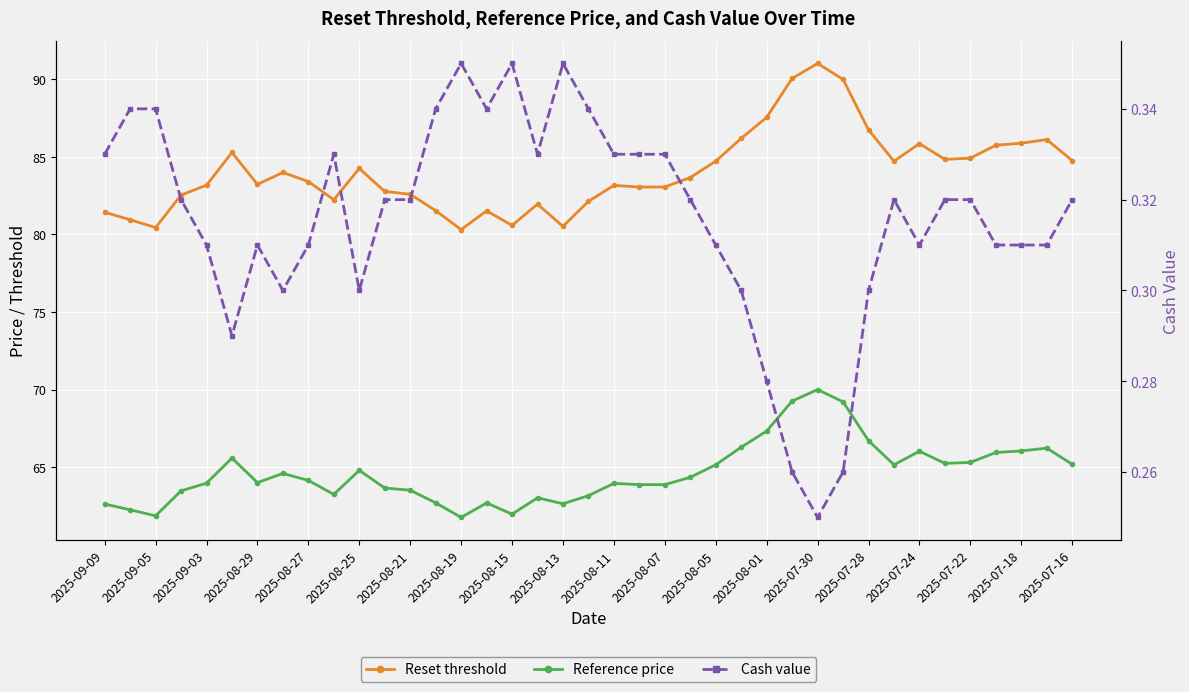

What is the smallest value displayed?

0.2